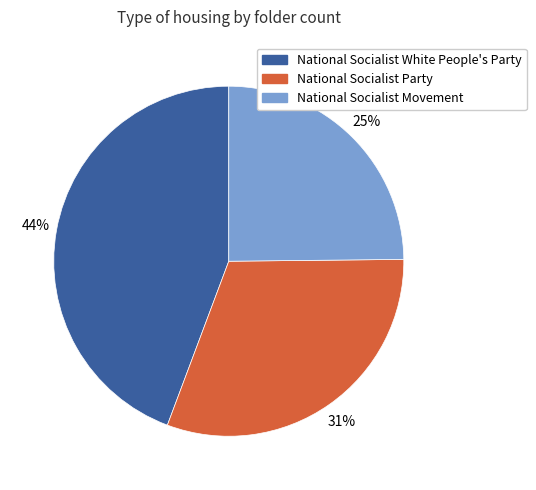

Does any single category account for the majority?

No